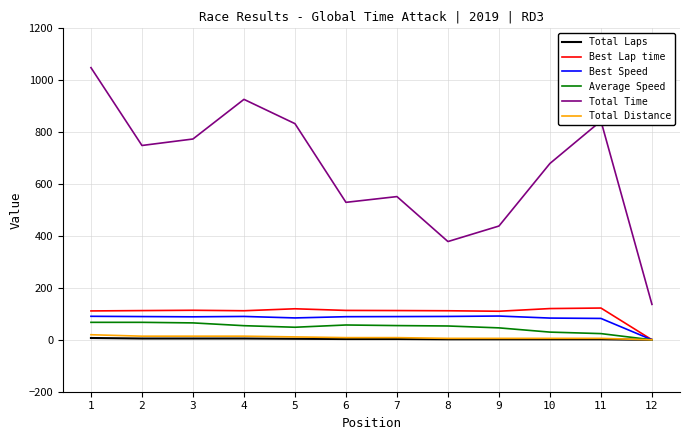

The value of Best Lap time at 4 is 201.3. True or false?

False